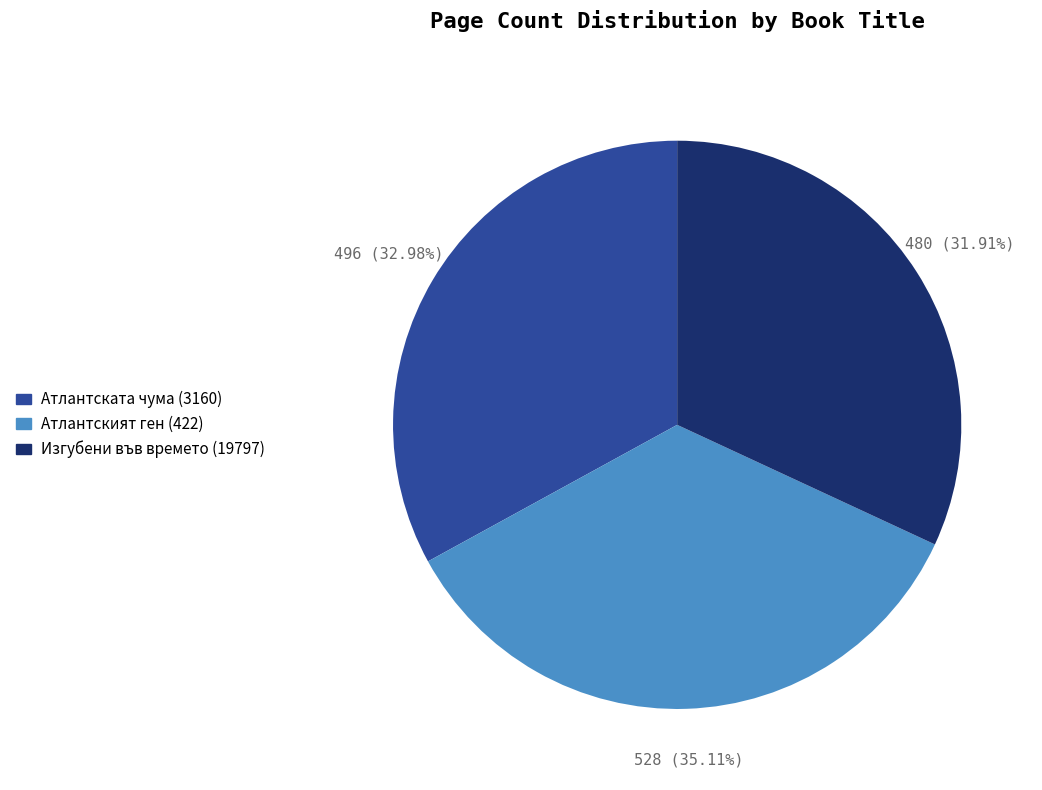

The Изгубени във времето (19797) slice represents 43% of the pie. True or false?

False